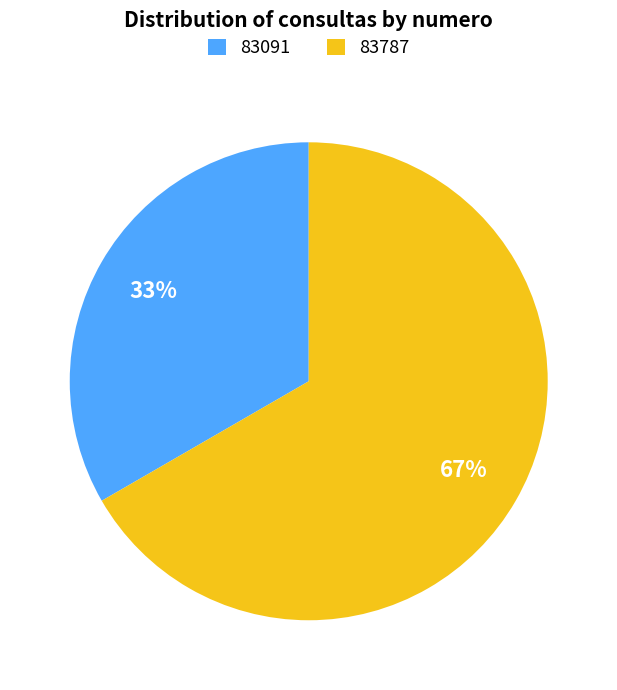

Which category accounts for the majority?

83787